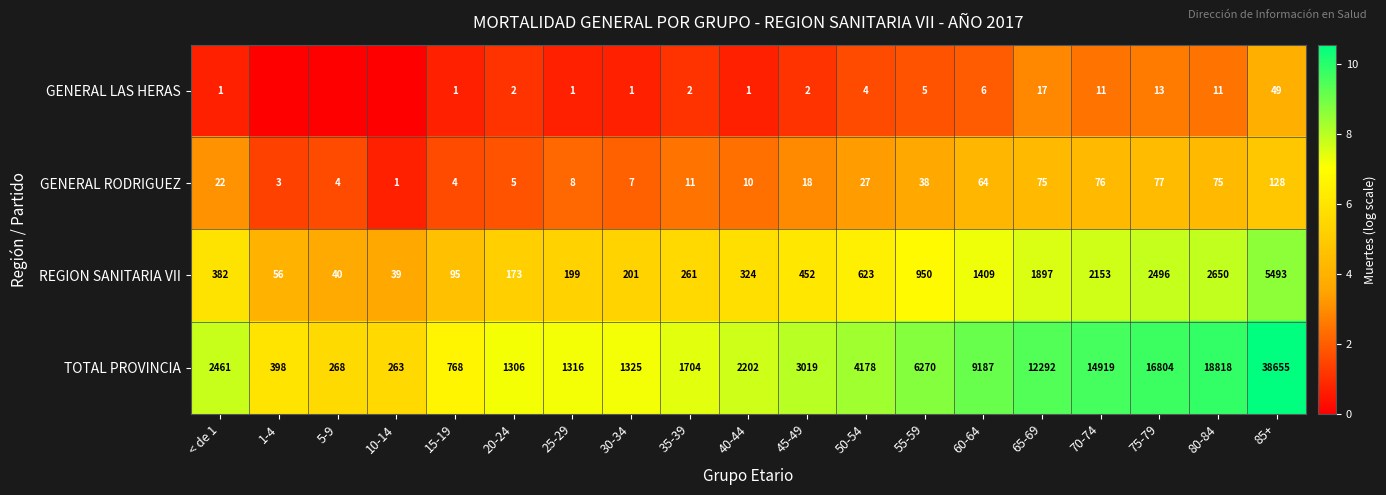

What is the sum of all GENERAL RODRIGUEZ values?

653